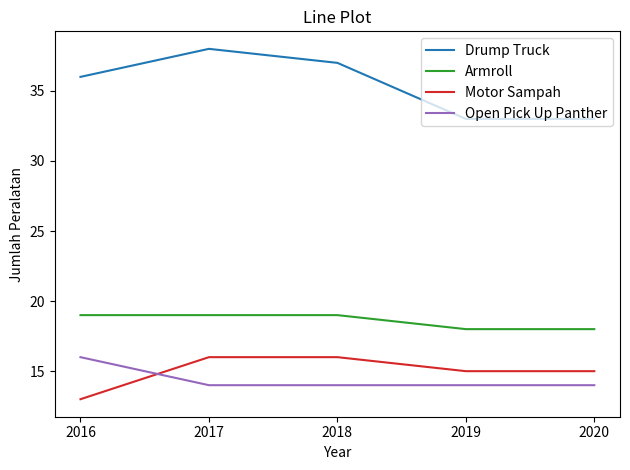

The Motor Sampah series shows 21 at 2020. True or false?

False